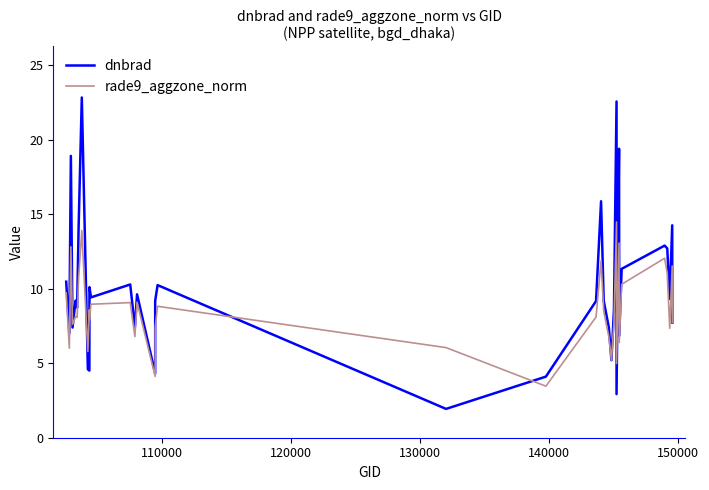

Is it true that dnbrad equals 4.4 at 29?

False